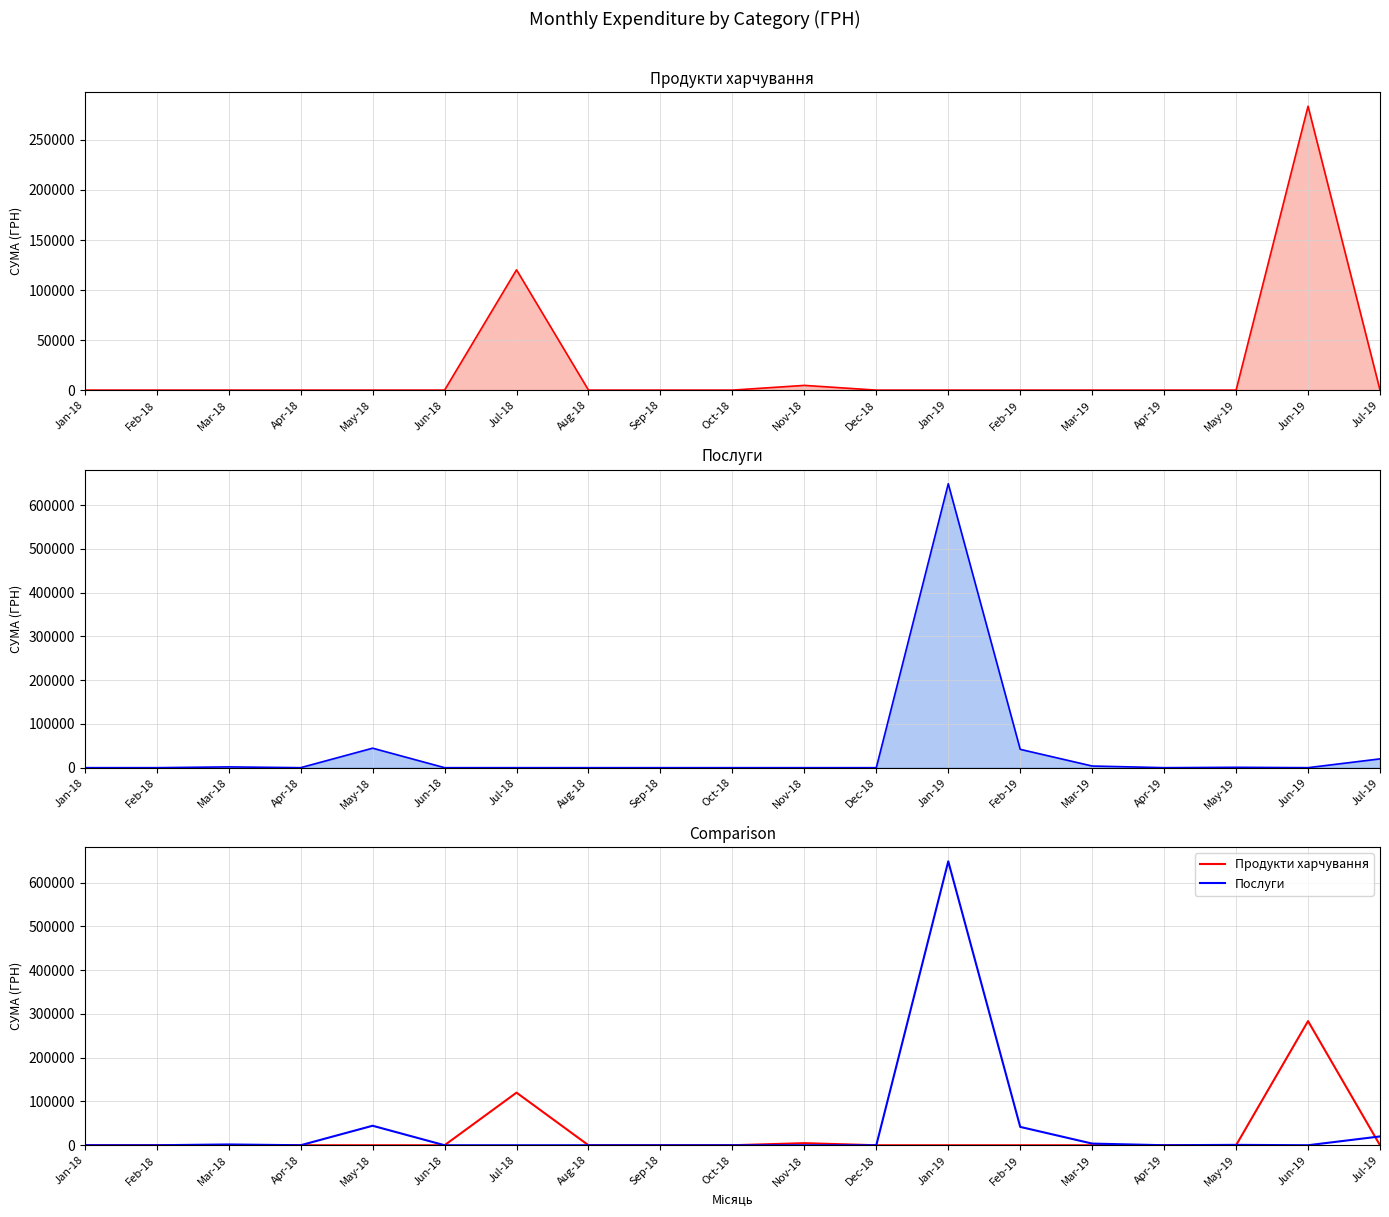

At which category does the chart reach its minimum across all series?

Jan-18